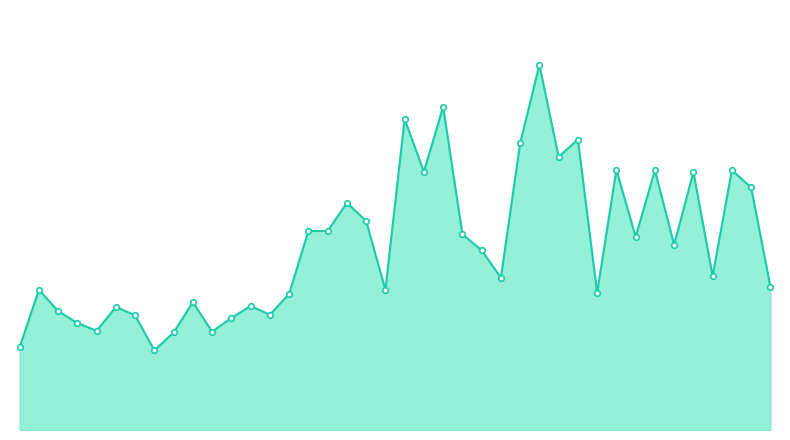

Is this an area chart (filled region under the line)?

Yes